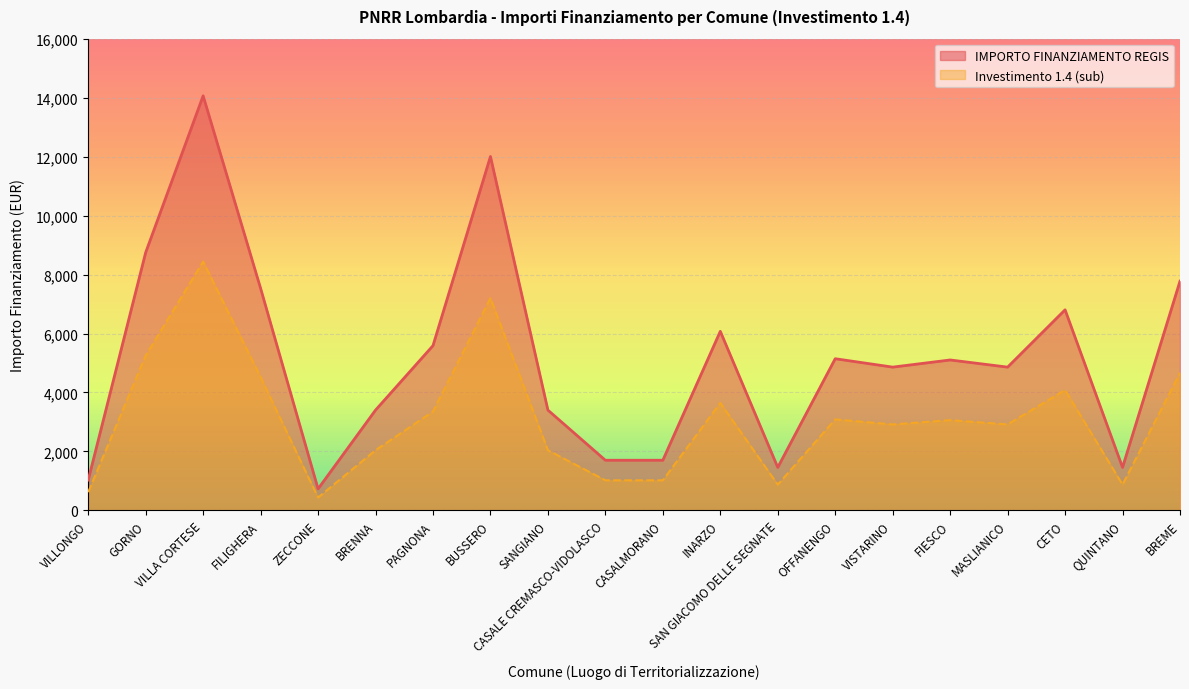

Does the chart display data point markers on the line(s)?

No